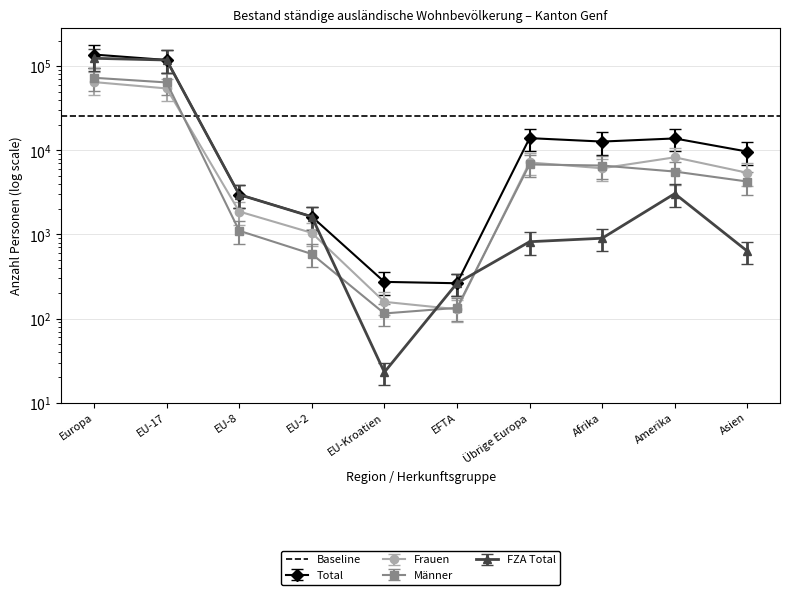

List the series in order of their peak value, highest first.

Total, FZA Total, Männer, Frauen